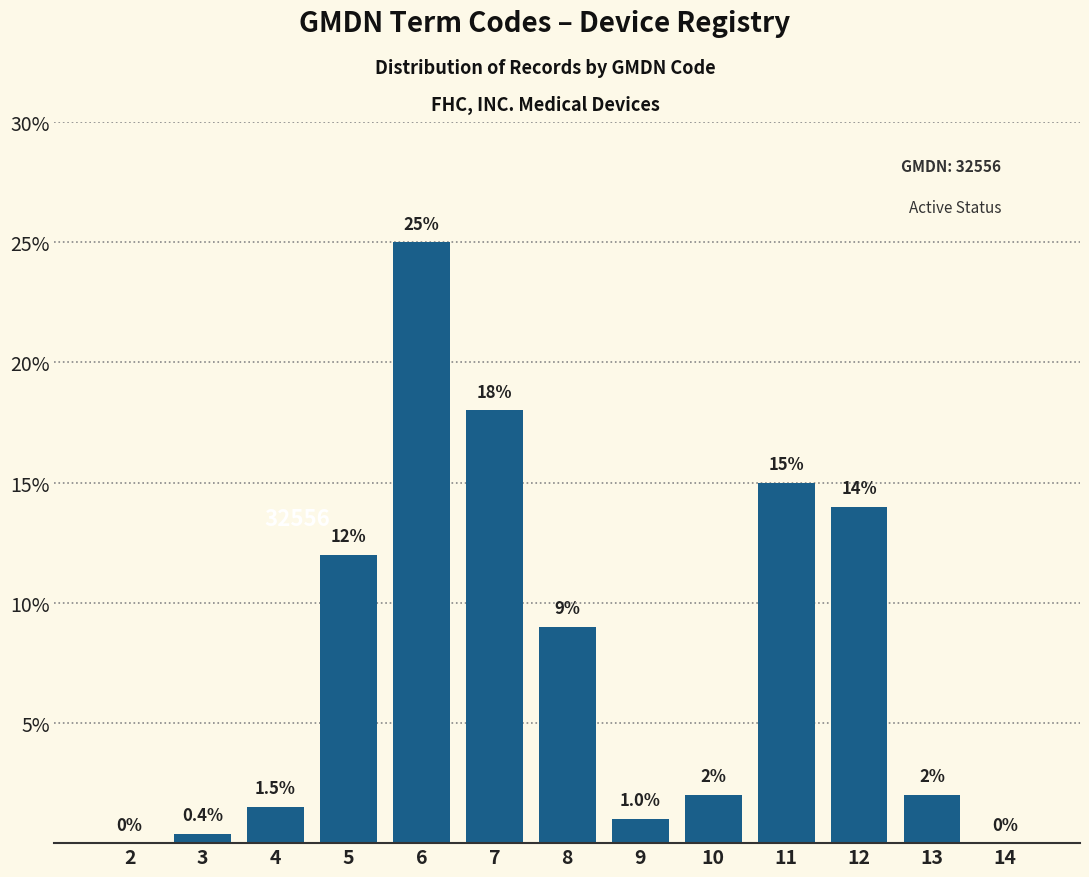

Reading left to right, transcribe all the data shown in this chart.

2=0.0	3=0.4	4=1.5	5=12.0	6=25.0	7=18.0	8=9.0	9=1.0	10=2.0	11=15.0	12=14.0	13=2.0	14=0.0